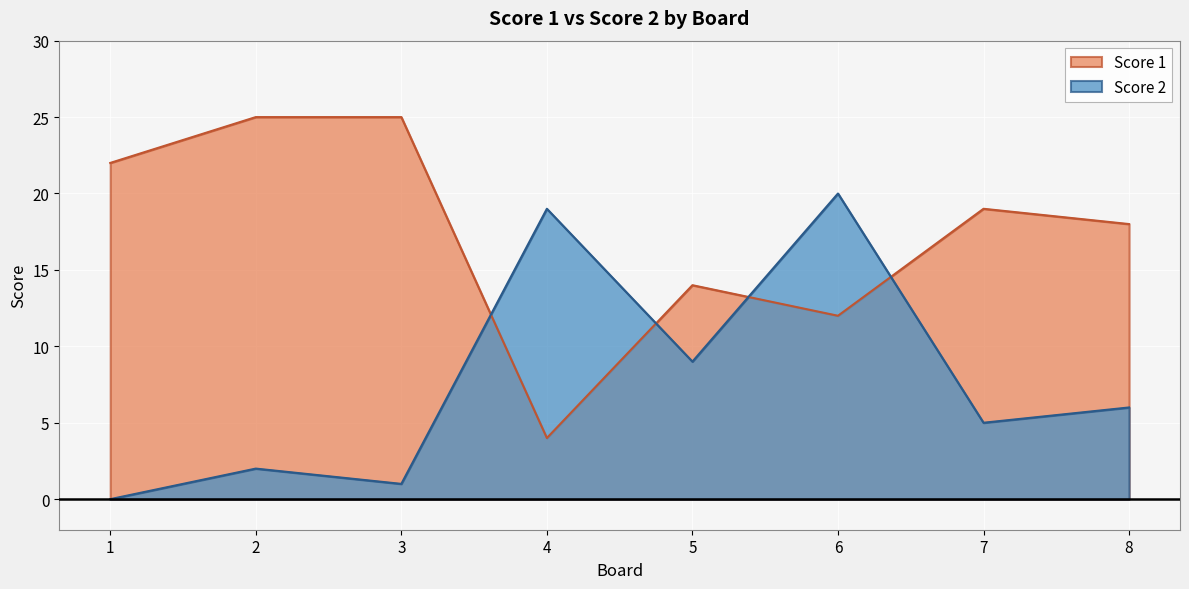

How many lines are shown in the chart?

2